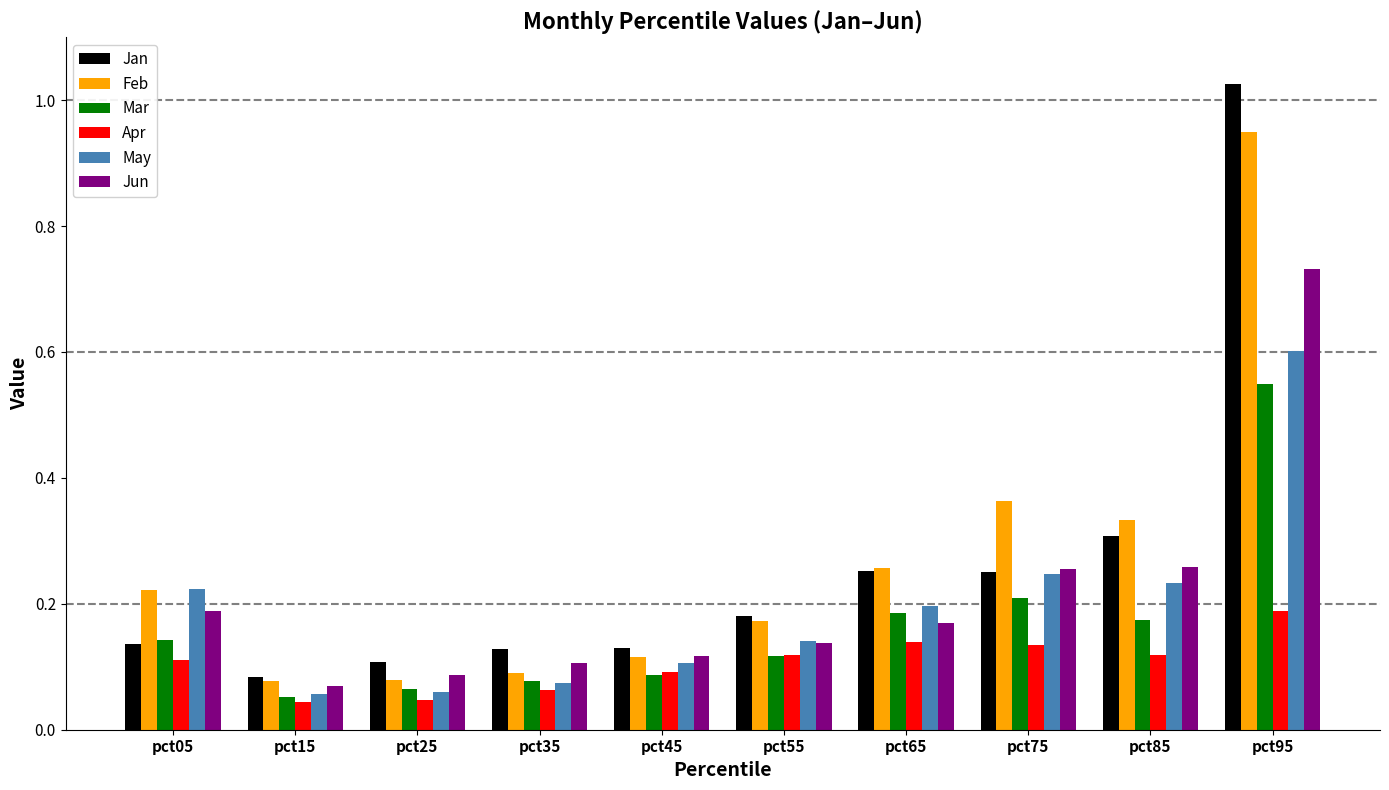

At which label is Mar closest to 0?

pct15